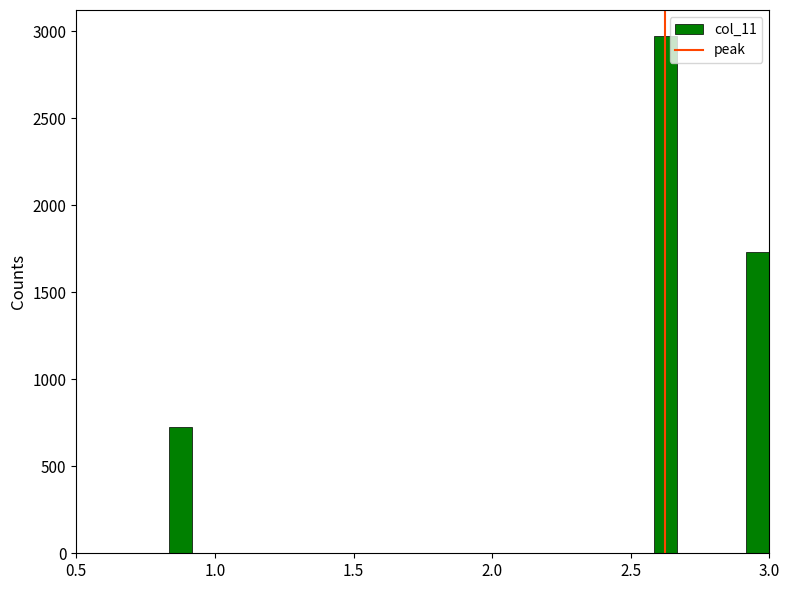

Read against the x-axis, roughly where is the centre of the tallest bar?

2.65